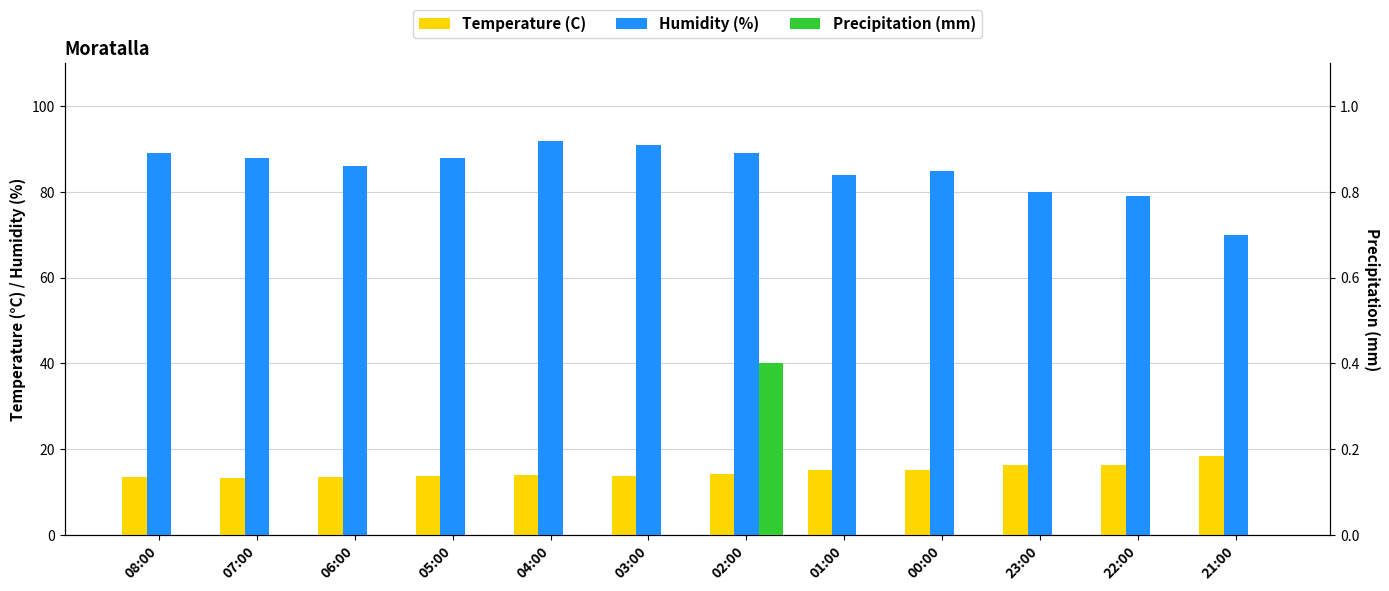

Where does the Humidity (%) series first go above 88?

08:00